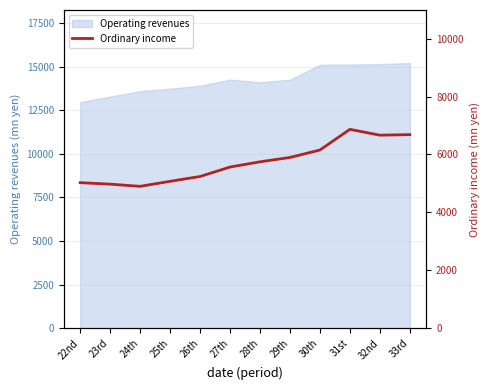

Count the number of values greater than 5746.

5